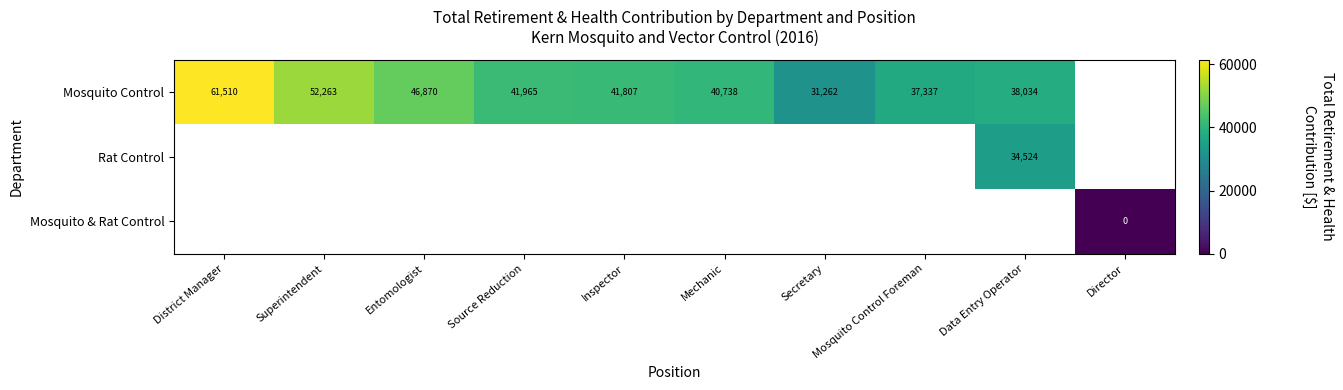

The Mosquito Control series shows 22072 at Source Reduction. True or false?

False